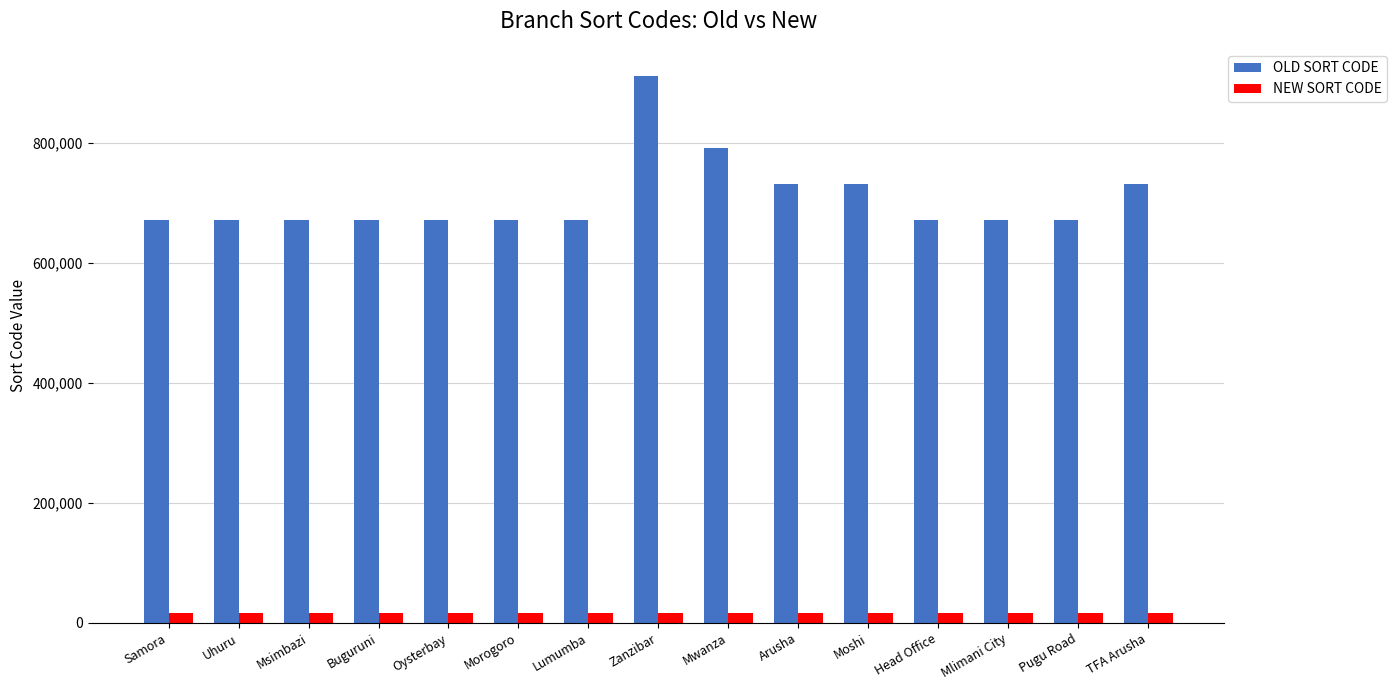

The value of OLD SORT CODE at Head Office is 213268. True or false?

False